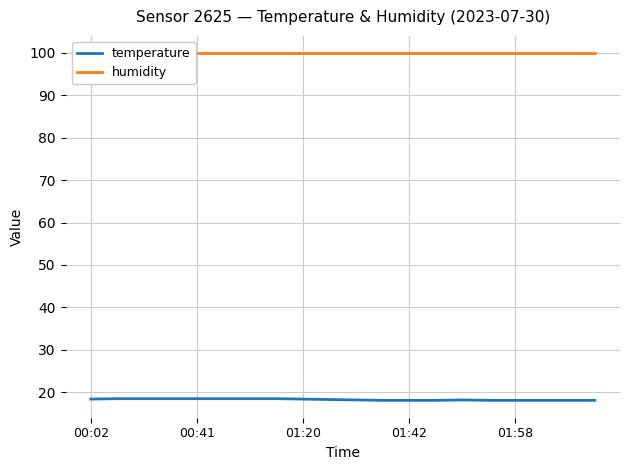

The temperature series shows 25.4 at 01:20. True or false?

False